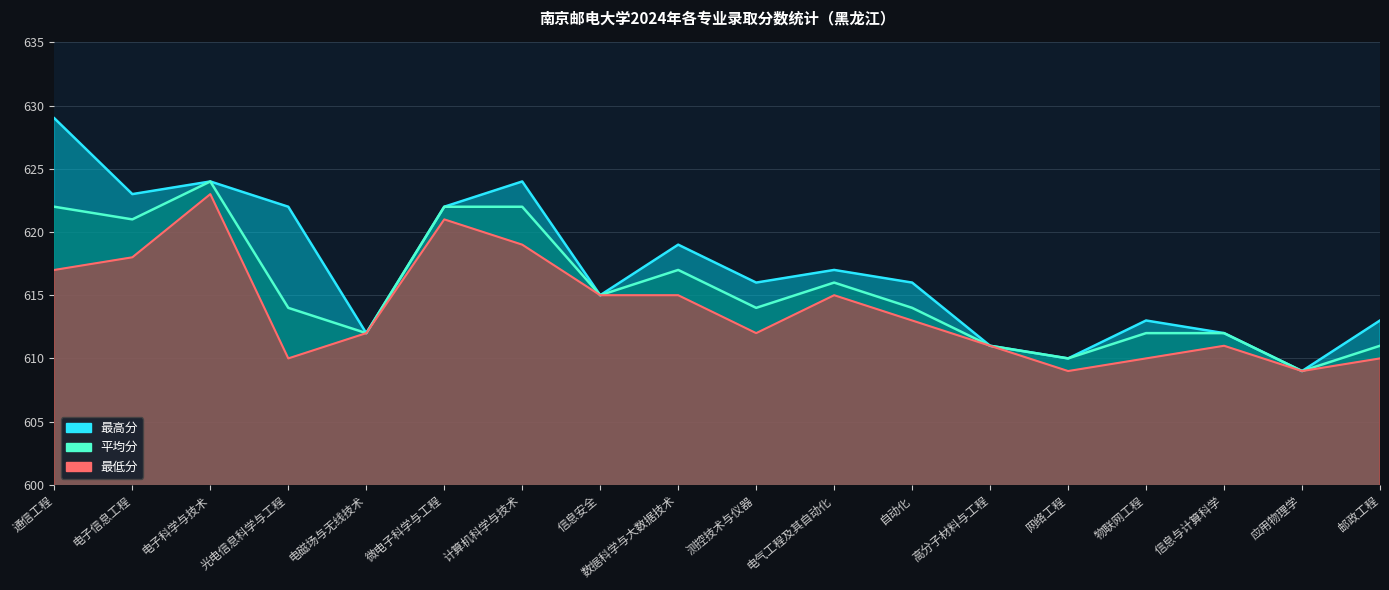

Where is 平均分 nearest to the value 616?

电气工程及其自动化